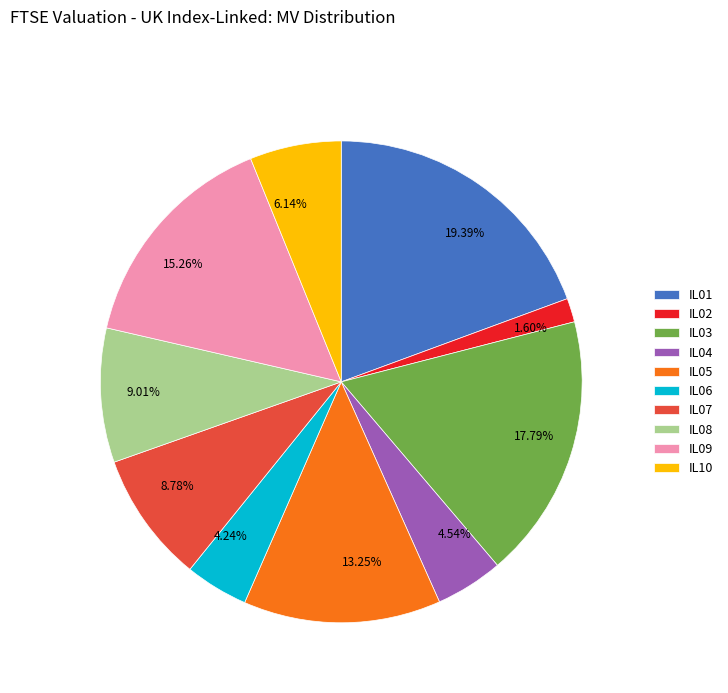

Is it true that IL07 is 9% of the pie?

True